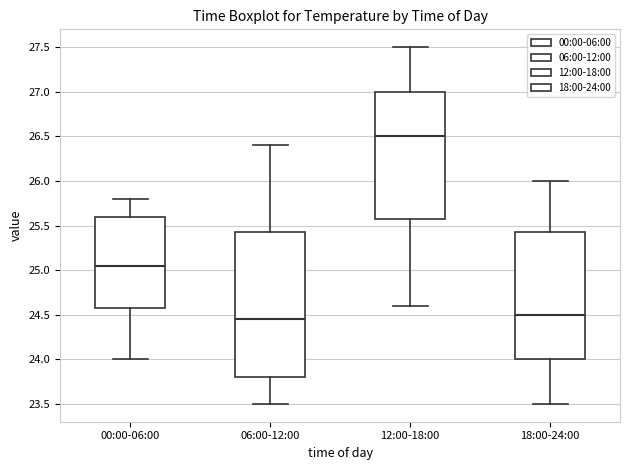

Which box's median line is the highest?

12:00-18:00